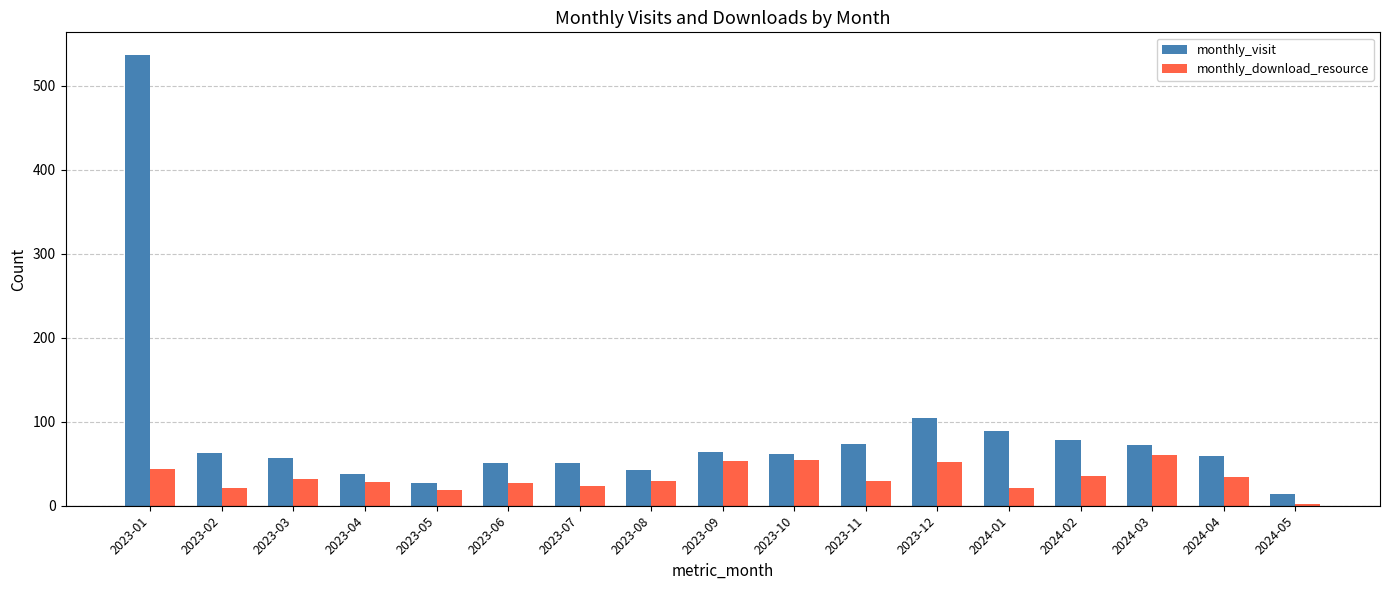

Which series has the largest range (max minus min)?

monthly_visit